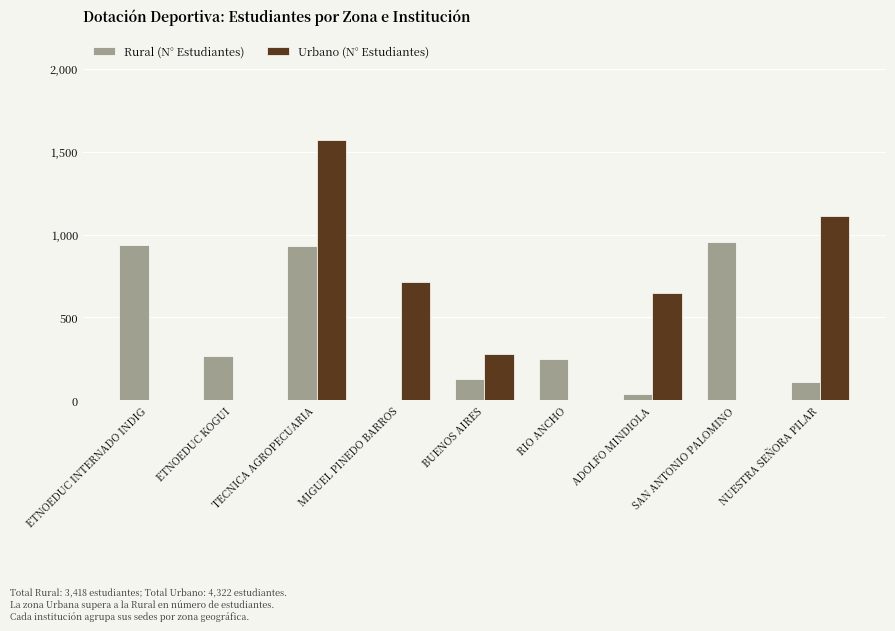

Between TECNICA AGROPECUARIA and RIO ANCHO, which series saw the biggest shift?

Urbano (N° Estudiantes)